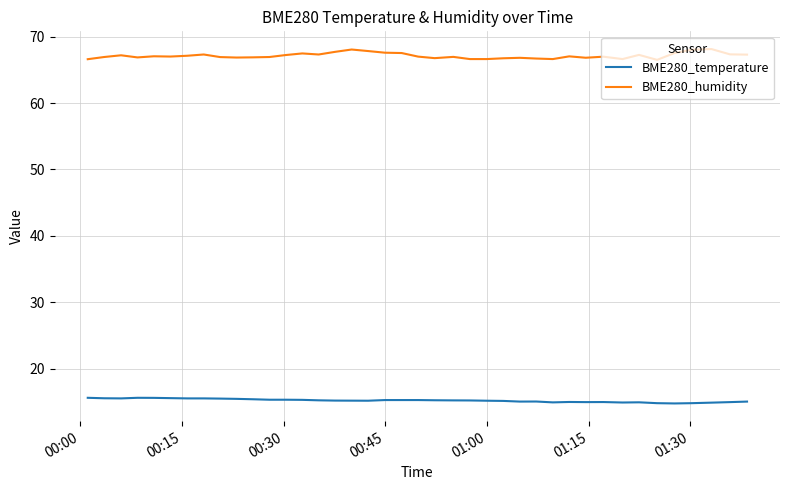

Rank the series by their maximum value, from lowest to highest.

BME280_temperature, BME280_humidity